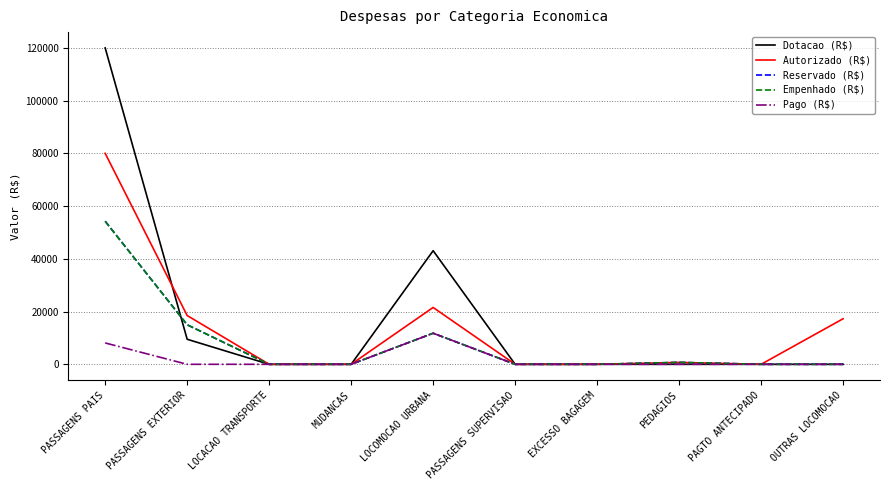

Which series ends up on top after the final intersection of Dotacao (R$) and Autorizado (R$)?

Autorizado (R$)